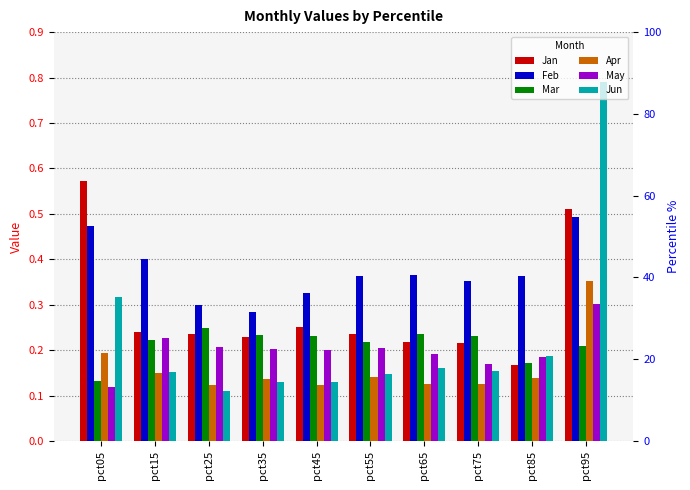

What is the approximate value of May at pct55?

0.2